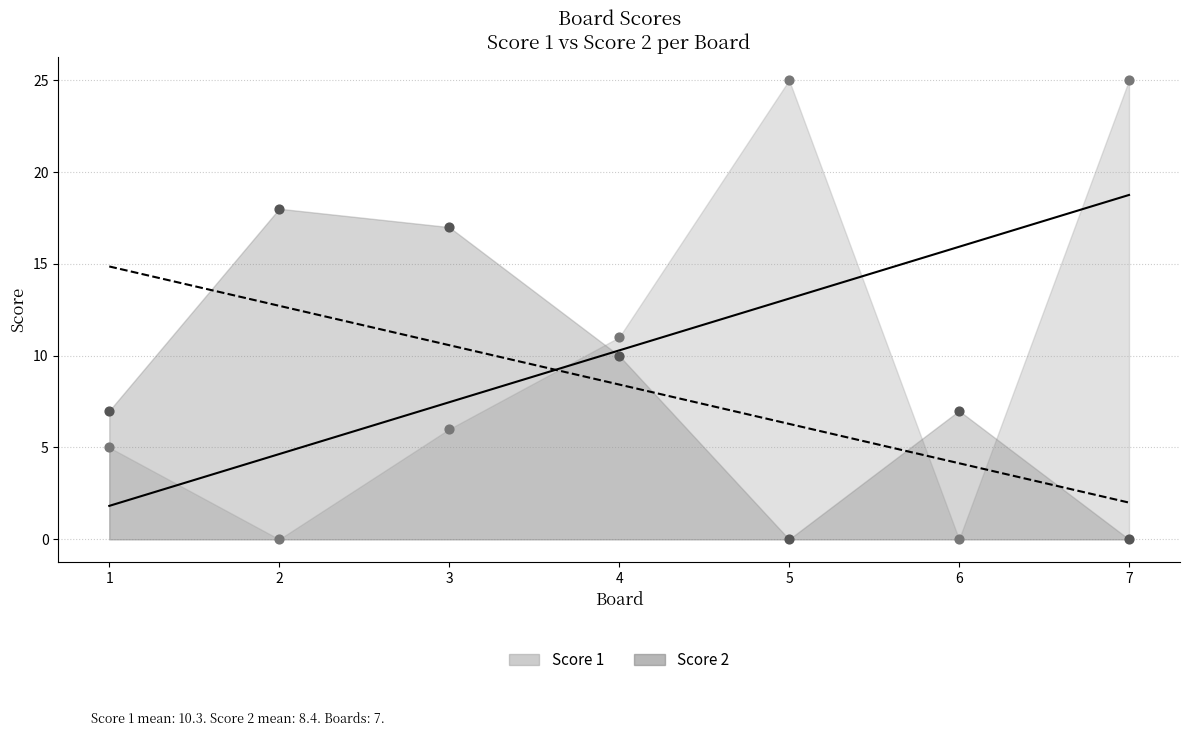

Is the value of Score 2 at 1 greater than the value of Score 1 at 2?

Yes